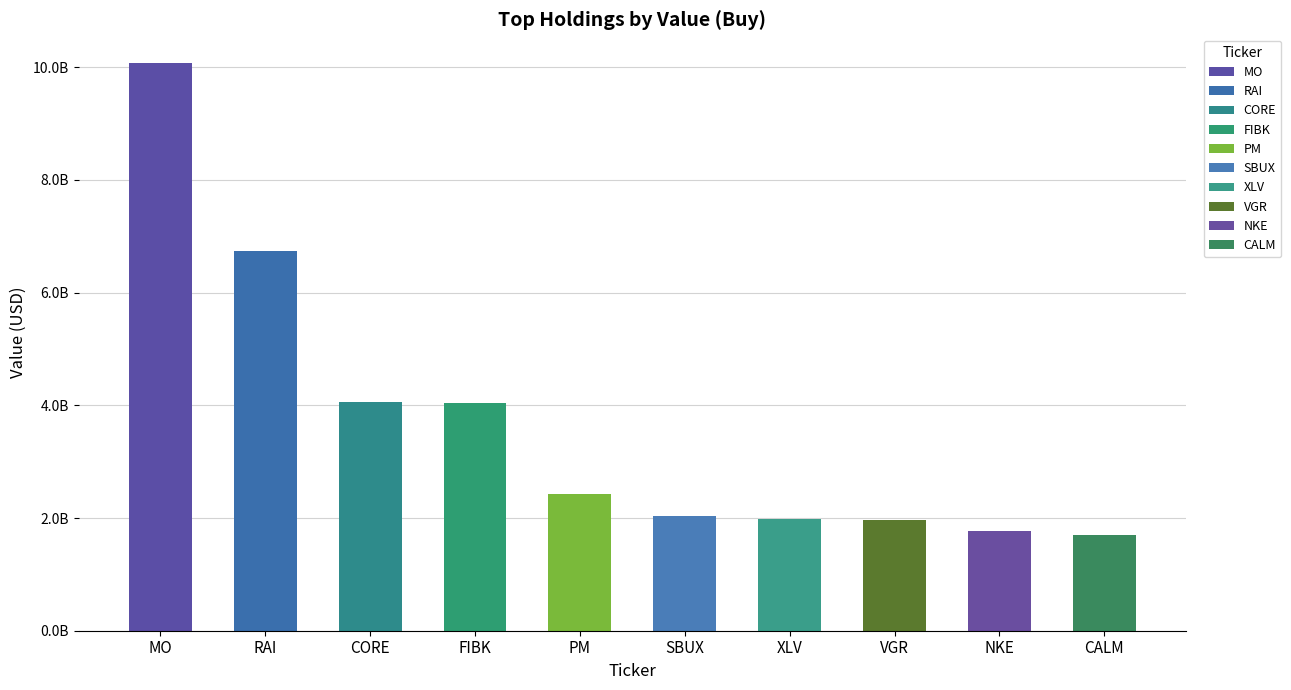

What is the change in value from RAI to VGR?

-4772647000